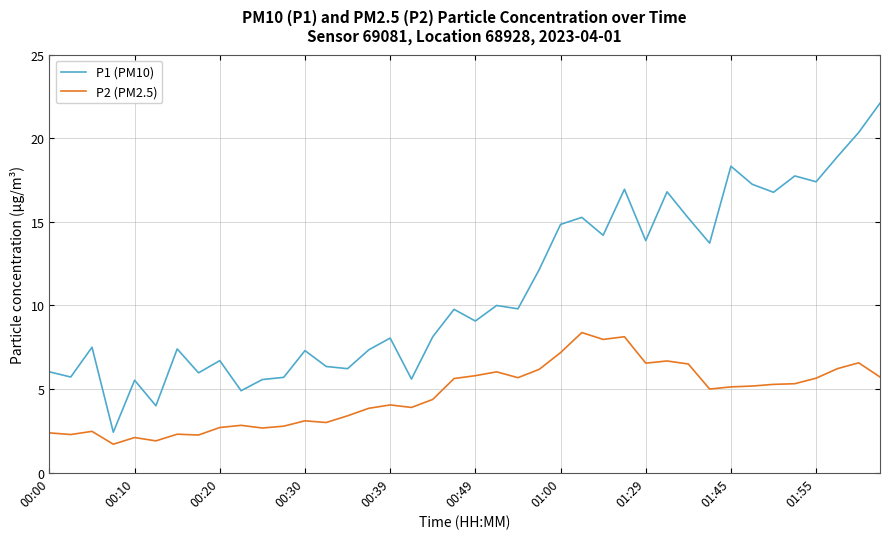

Is this an area chart (filled region under the line)?

No